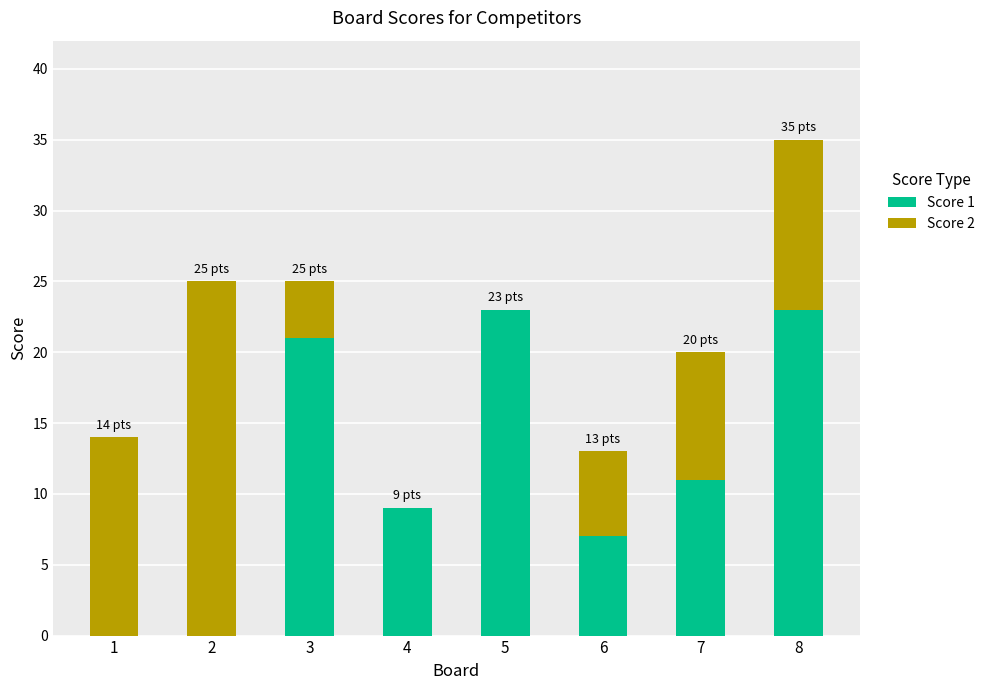

The Score 1 series shows 7 at 6. True or false?

True